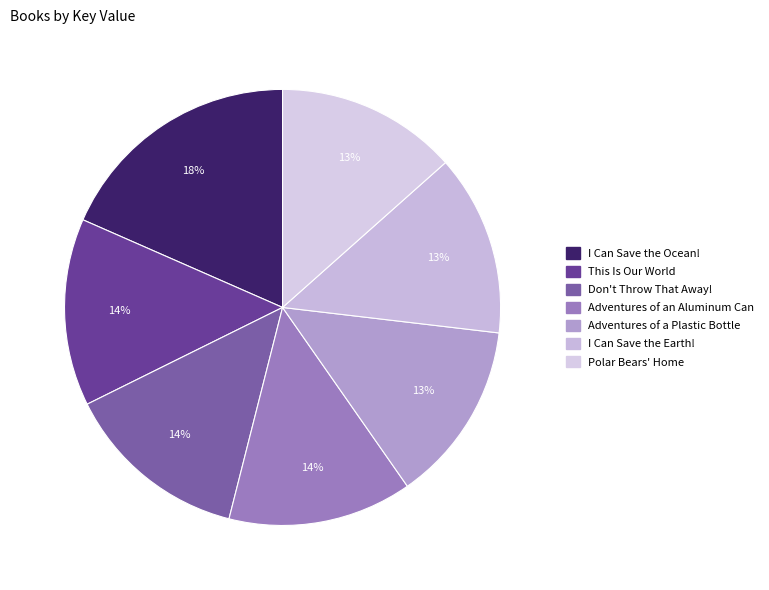

Is there a majority slice in this chart?

No